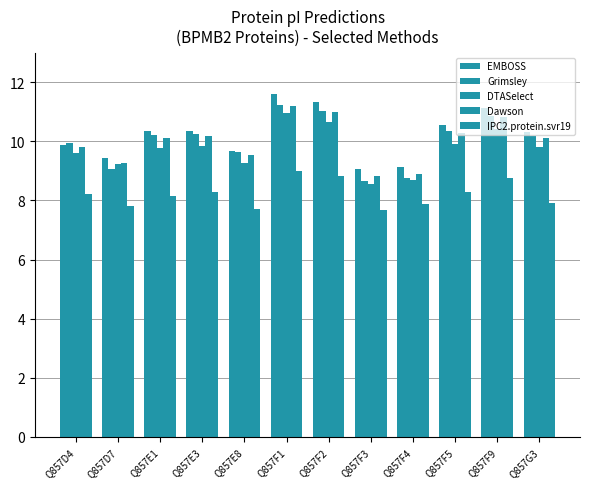

How many series are shown in this chart?

5